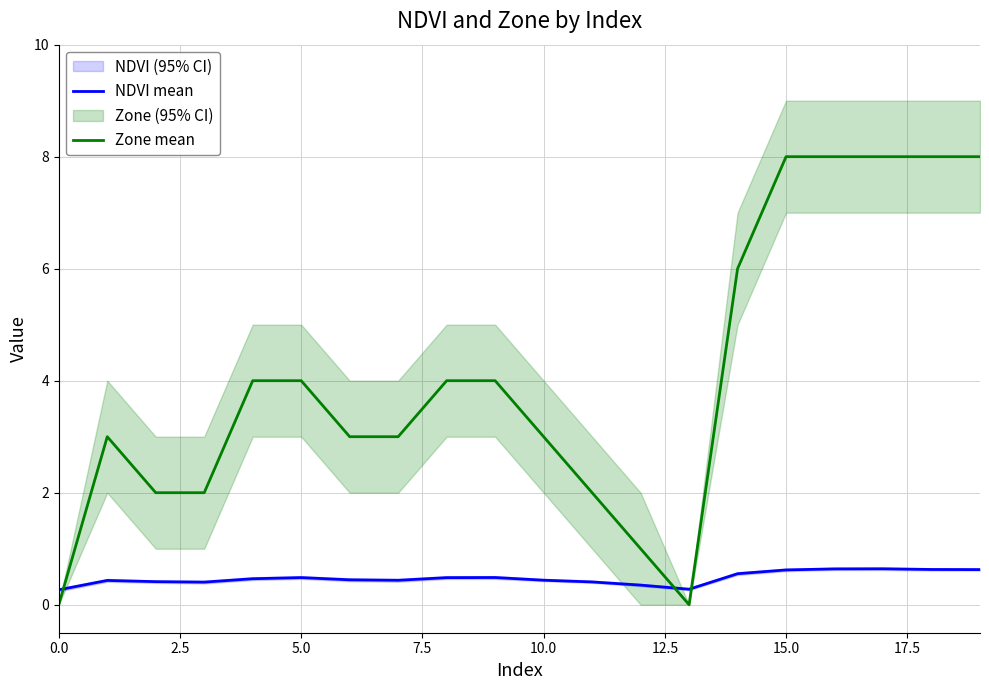

True or false: Zone mean and NDVI mean intersect in this chart.

True